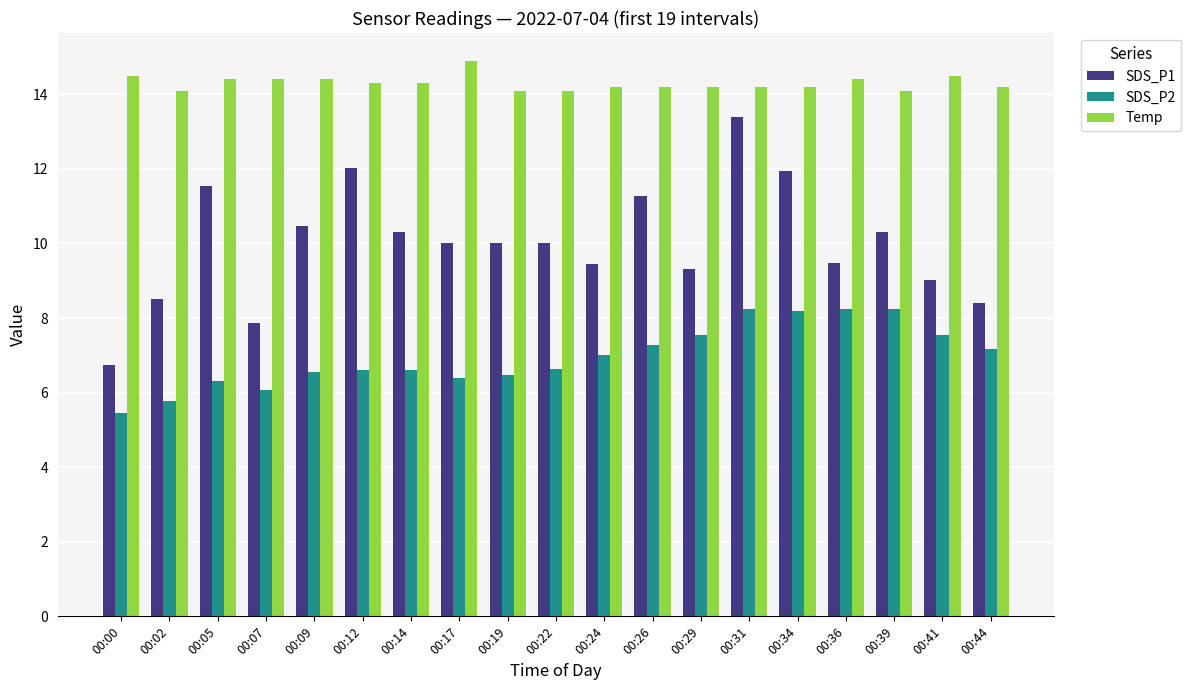

What are all the series names shown in the legend?

SDS_P1, SDS_P2, Temp